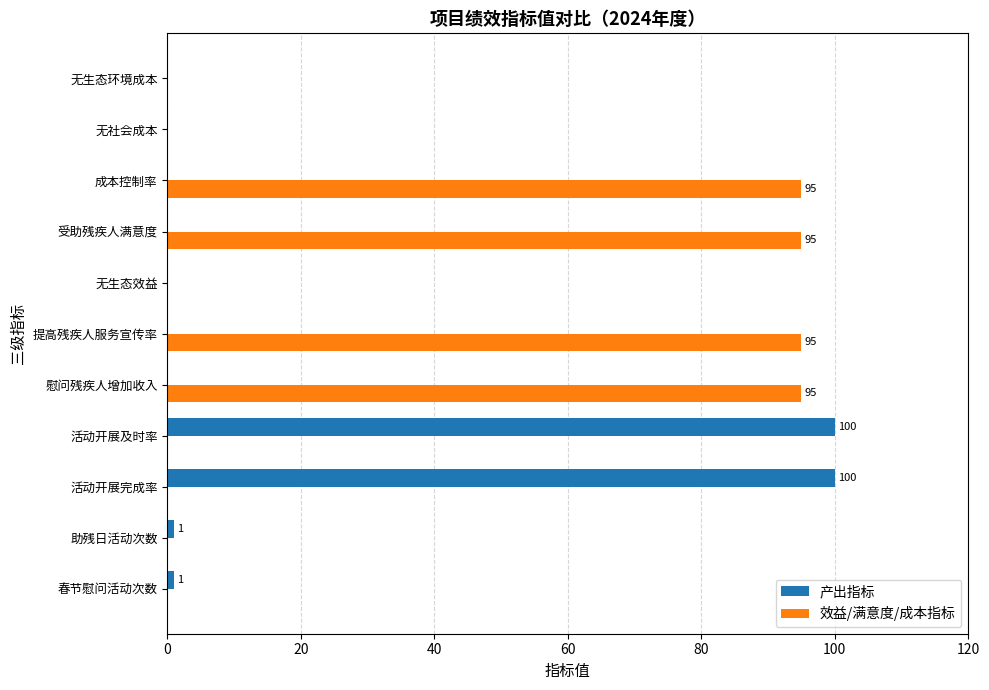

Is it true that 效益/满意度/成本指标 equals 147 at 受助残疾人满意度?

False